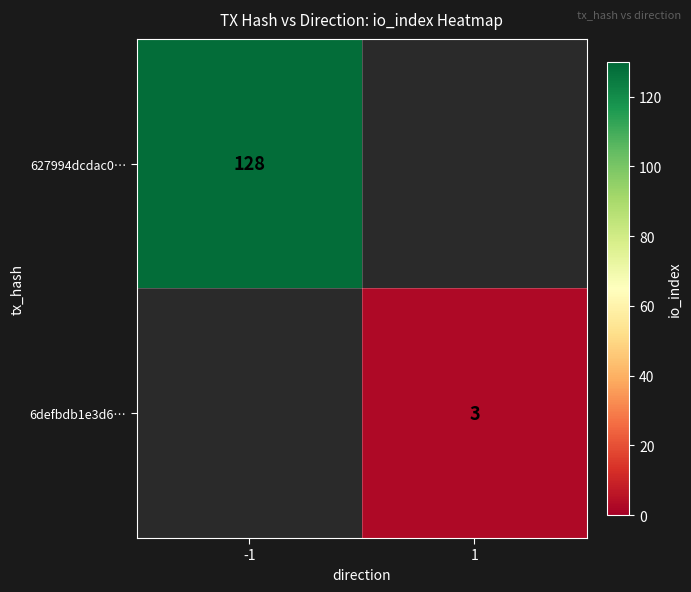

True or false: 6defbdb1e3d6… has a value of 1.8 at 1.

False